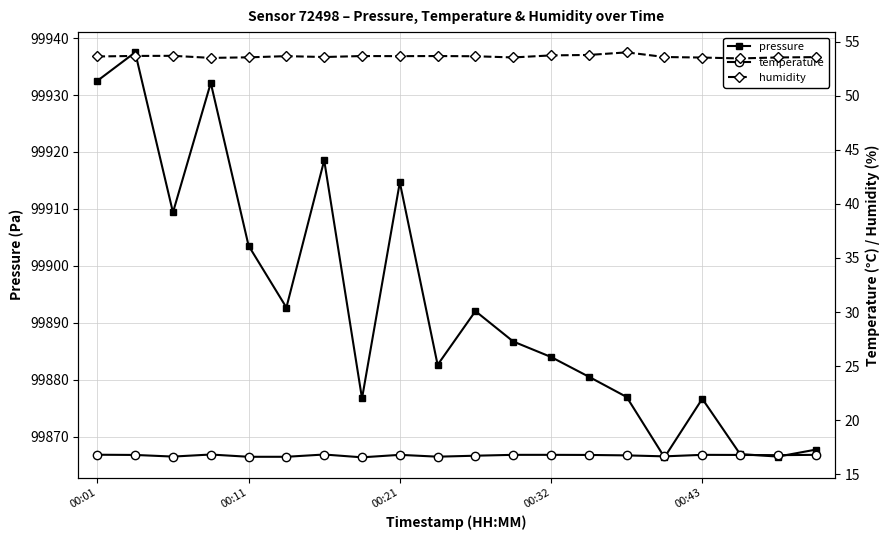

What is the lowest value of the pressure series?

99866.3